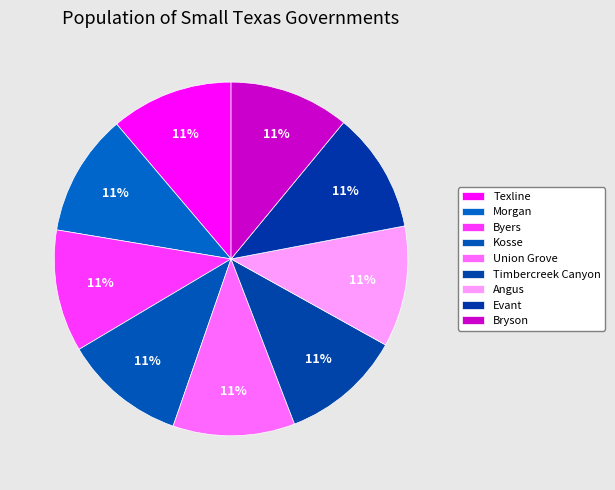

Is there a majority slice in this chart?

No